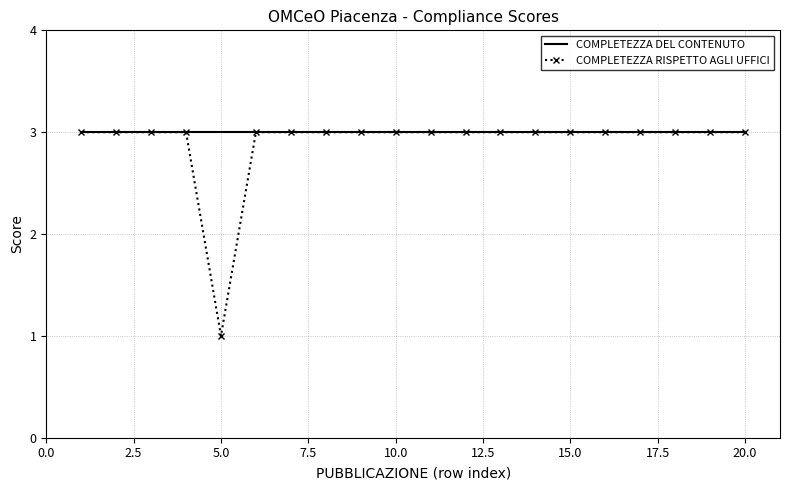

What is the lowest value of the COMPLETEZZA DEL CONTENUTO series?

3